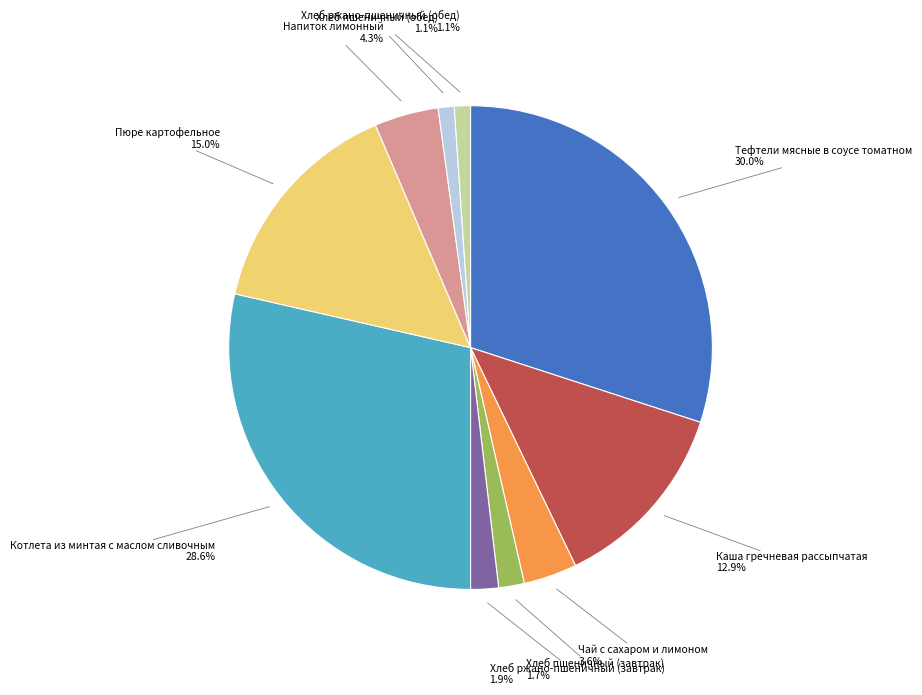

Is there a majority slice in this chart?

No